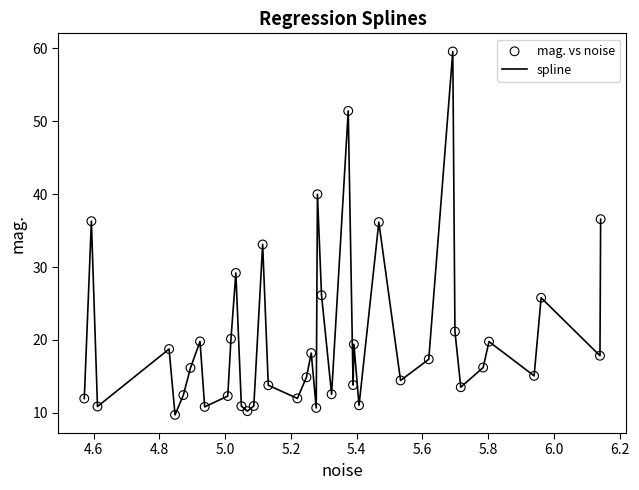

What is the maximum value shown in the chart?

59.6